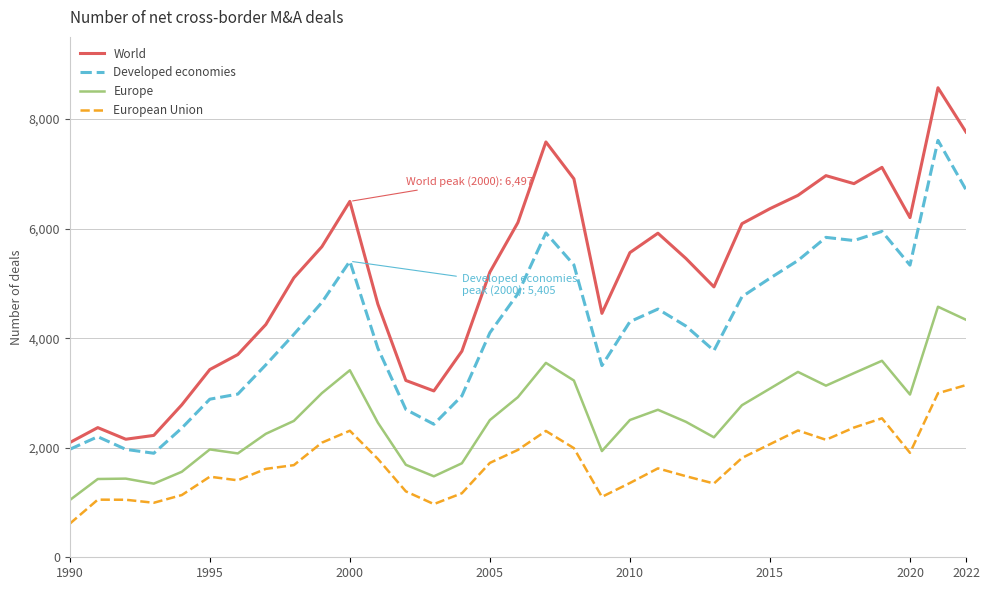

List the series in order of their peak value, lowest first.

European Union, Europe, Developed economies, World